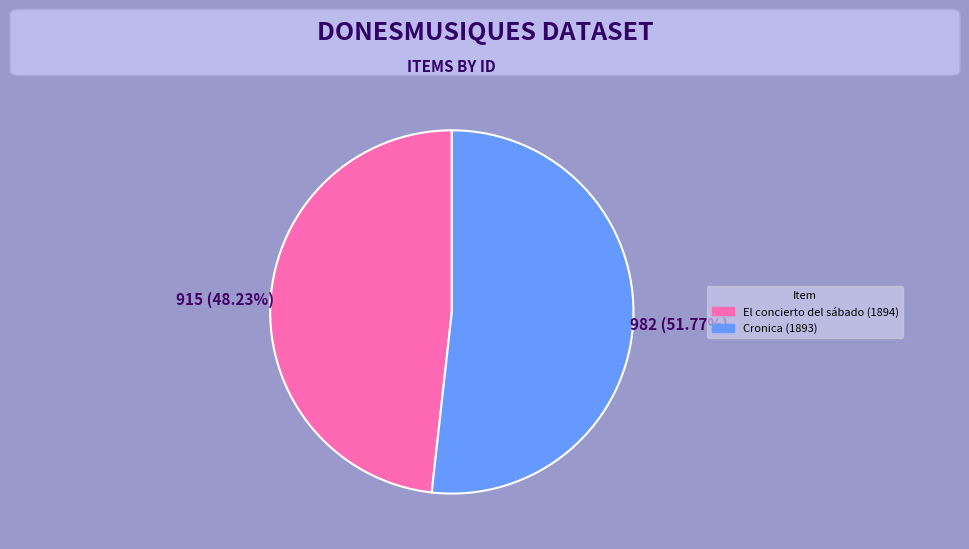

To the nearest percent, what is the average slice percentage?

50%